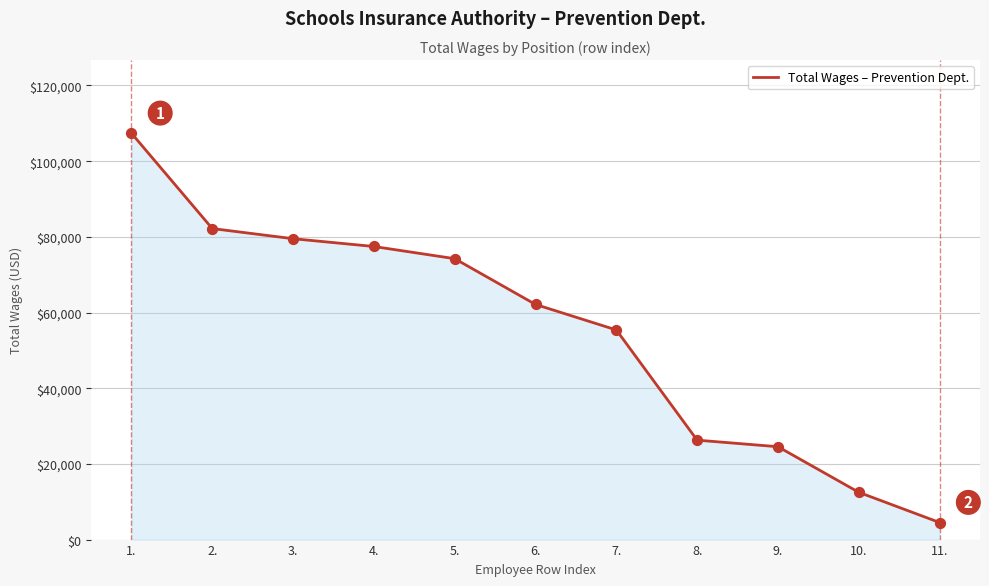

What is the change in value from 1. to 9.?

-82843